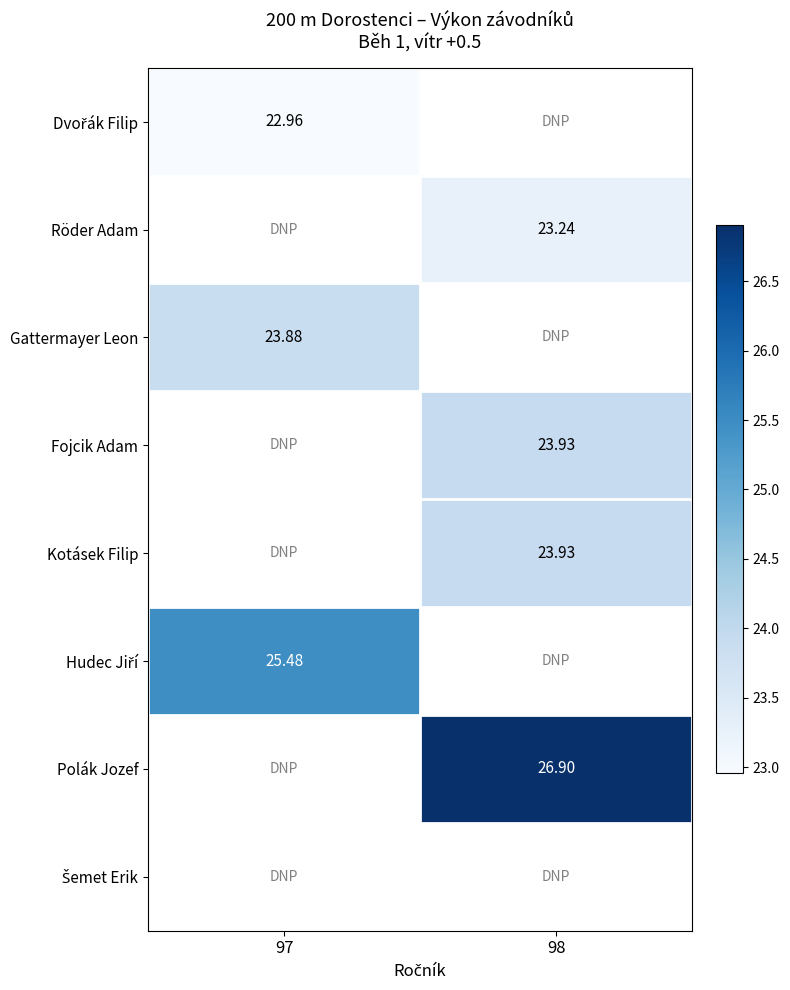

True or false: Kotásek Filip has a value of 23.9 at 98.

True